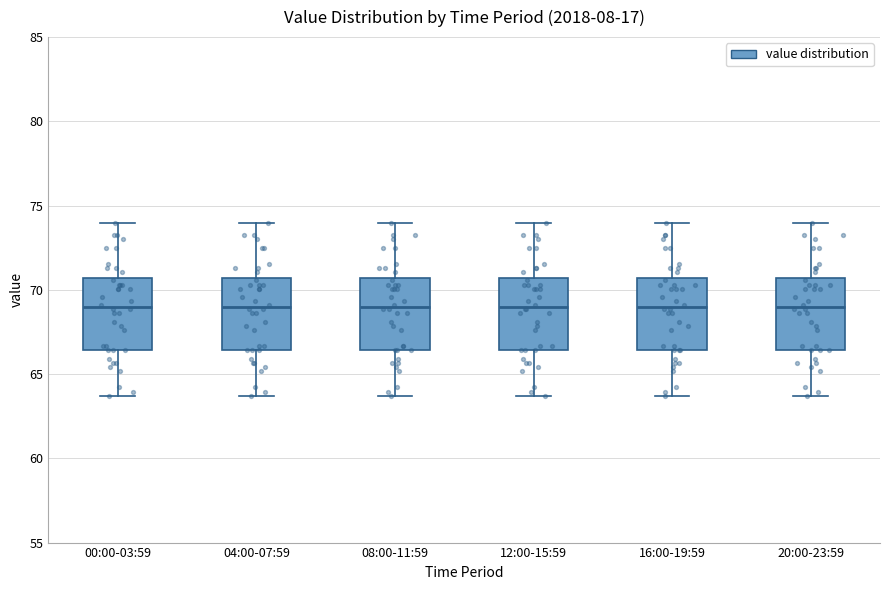

Reading left to right, transcribe this box plot: for each box, give where its median line is, the range the box spans, and where its two whiskers end, as read against the y-axis. The values are not printed on the chart, so give them approximately, as read against the axis.

00:00-03:59: median 69.0, box 66.5 to 70.5, whiskers 63.5 to 74.0
04:00-07:59: median 69.0, box 66.5 to 70.5, whiskers 63.5 to 74.0
08:00-11:59: median 69.0, box 66.5 to 70.5, whiskers 63.5 to 74.0
12:00-15:59: median 69.0, box 66.5 to 70.5, whiskers 63.5 to 74.0
16:00-19:59: median 69.0, box 66.5 to 70.5, whiskers 63.5 to 74.0
20:00-23:59: median 69.0, box 66.5 to 70.5, whiskers 63.5 to 74.0